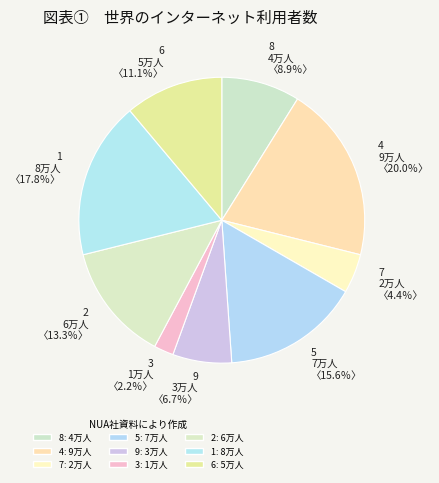

Combined, do 2 6万人 〈13.3％〉 and 4 9万人 〈20.0％〉 account for over 50%?

No